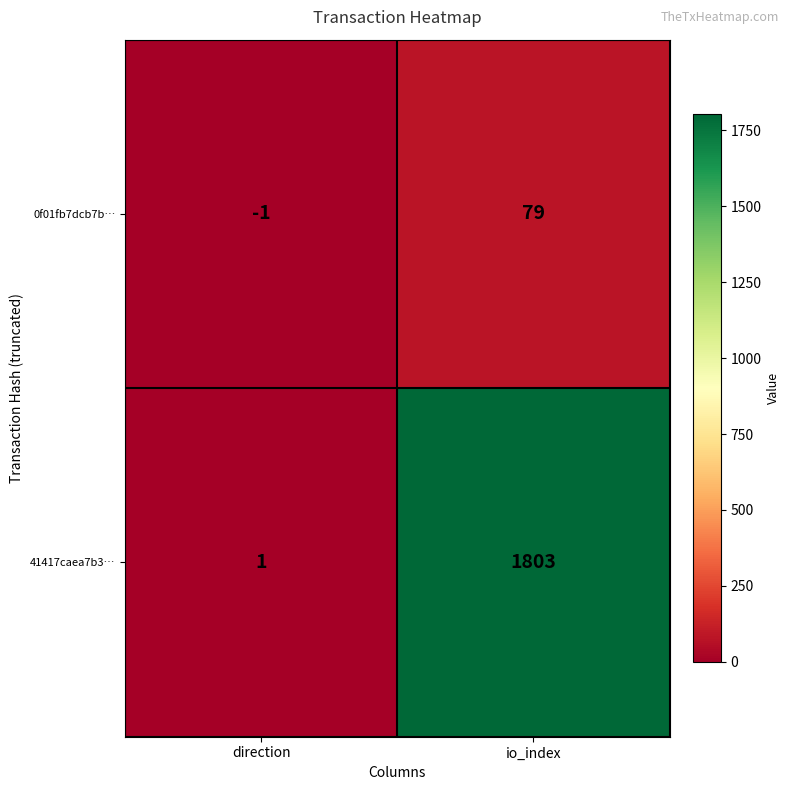

What is the maximum value shown in the chart?

1803